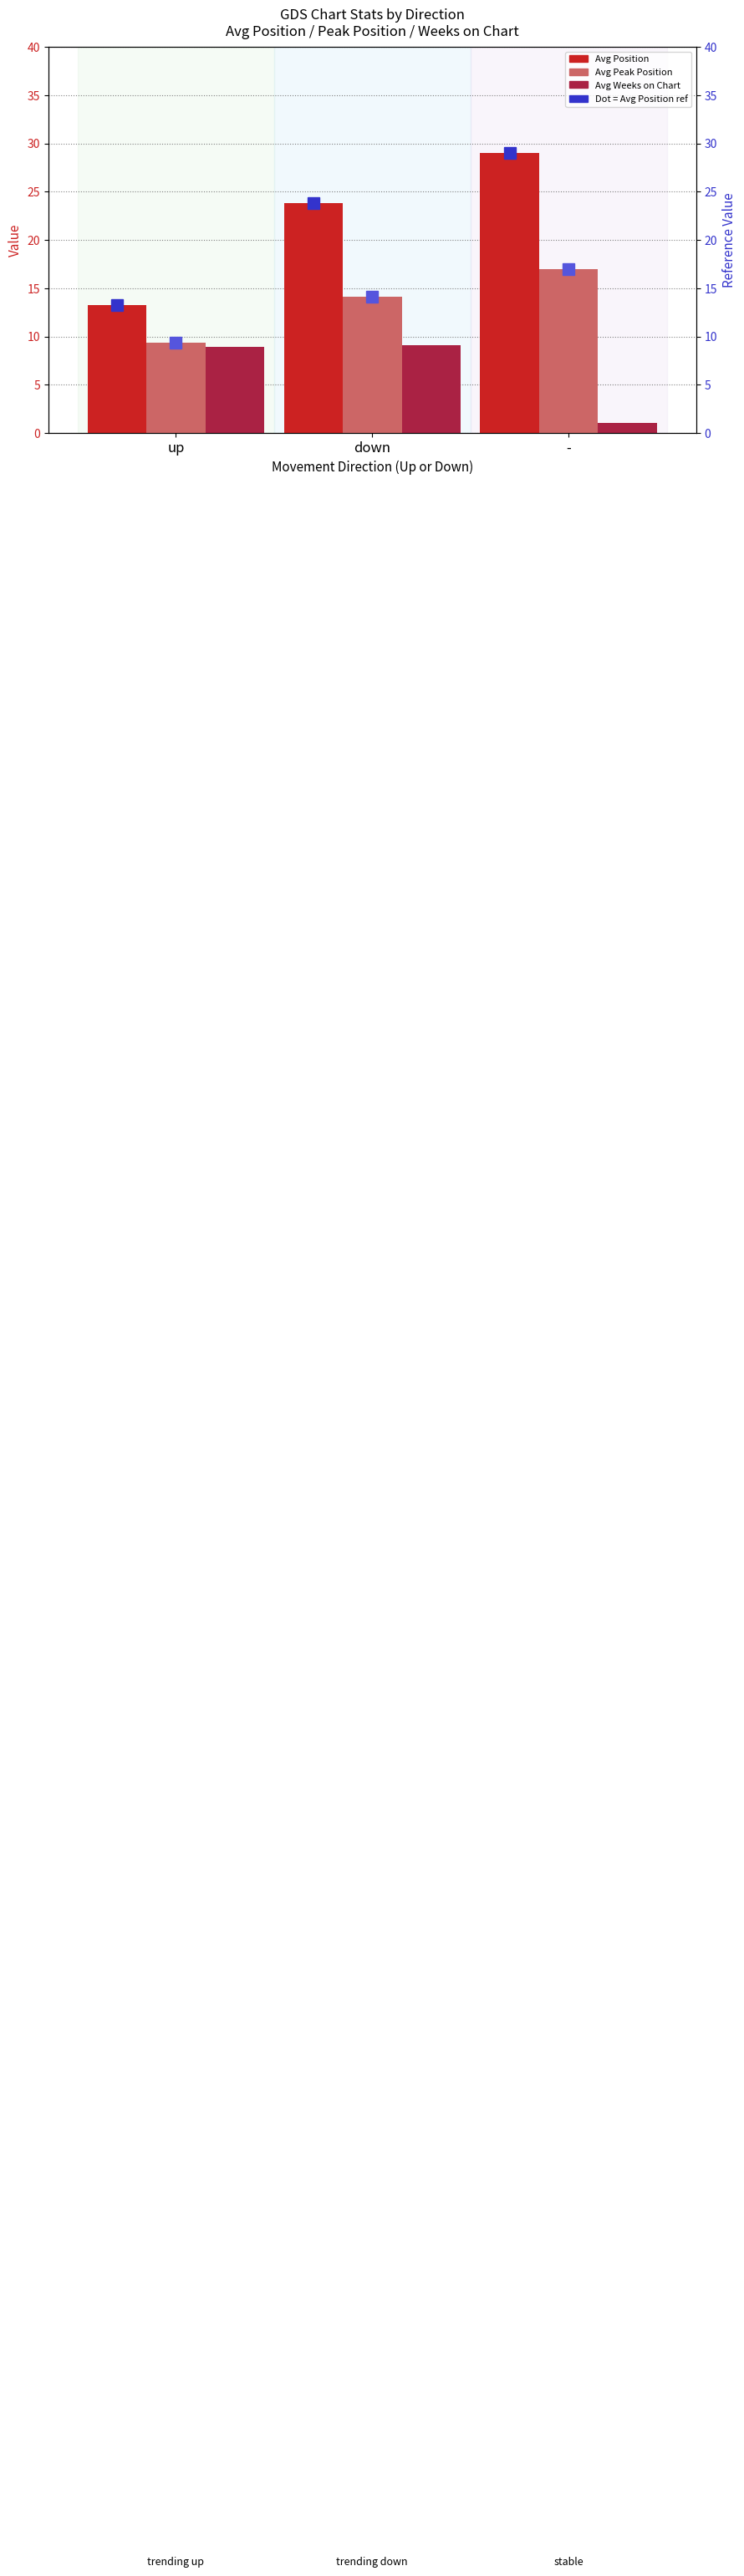

Between up and -, which series saw the biggest shift?

Avg Position